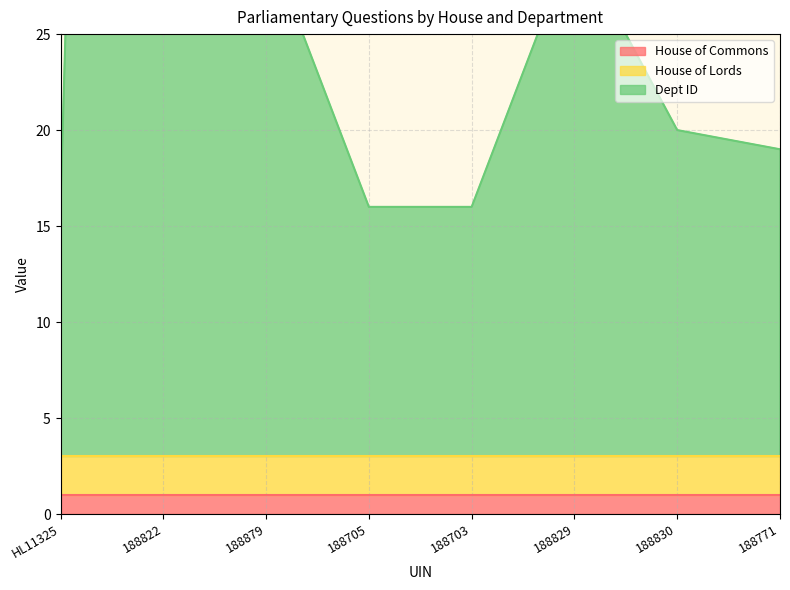

How many series are shown in this chart?

3